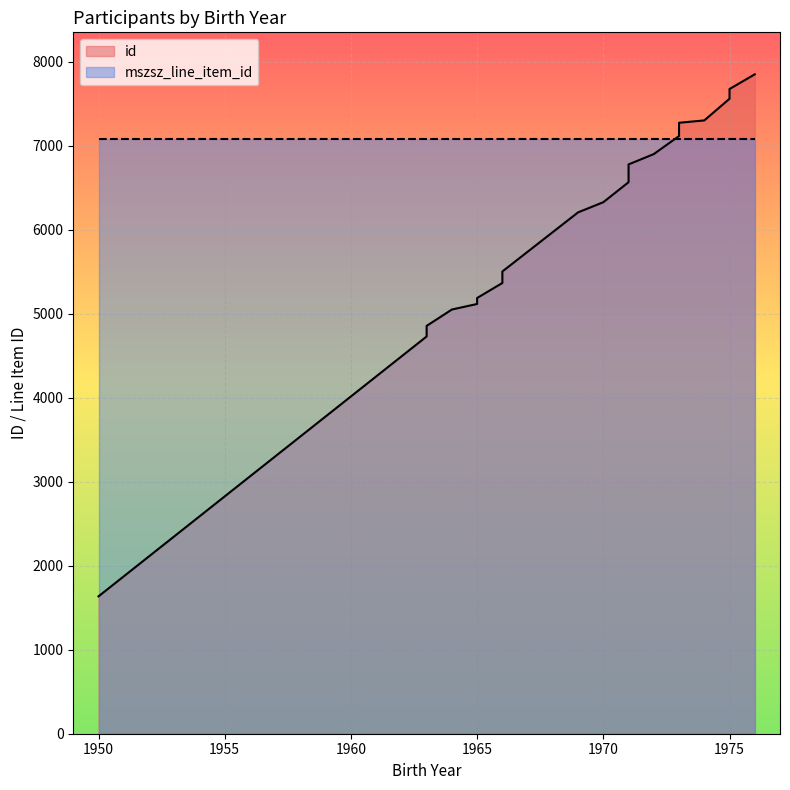

Reading right to left, what are all the values shown in this chart?

1976=7853	1975=7678	1975=7562	1974=7304	1973=7276	1973=7118	1972=6903	1971=6780	1971=6693	1971=6568	1970=6330	1969=6209	1966=5505	1966=5368	1965=5189	1965=5118	1964=5052	1963=4857	1963=4731	1950=1636